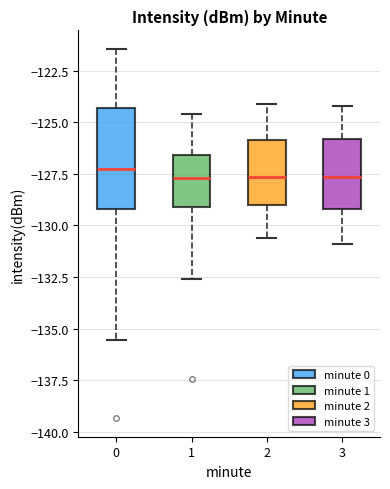

Reading left to right, transcribe this box plot: for each box, give where its median line is, the range the box spans, and where its two whiskers end, as read against the y-axis. The values are not printed on the chart, so give them approximately, as read against the axis.

0: median -127.5, box -129.0 to -124.5, whiskers -135.5 to -121.5
1: median -127.5, box -129.0 to -126.5, whiskers -132.5 to -124.5
2: median -127.5, box -129.0 to -126.0, whiskers -130.5 to -124.0
3: median -127.5, box -129.0 to -126.0, whiskers -131.0 to -124.0